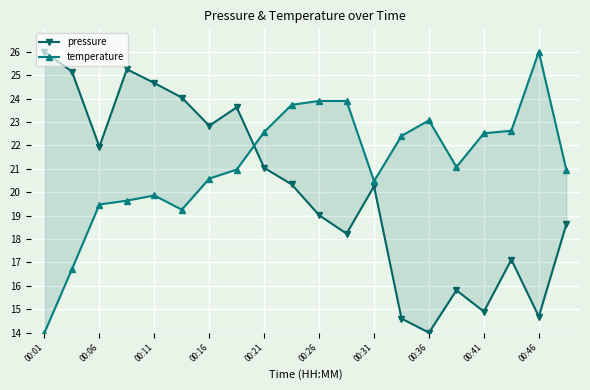

What is the minimum value for pressure?

14.0